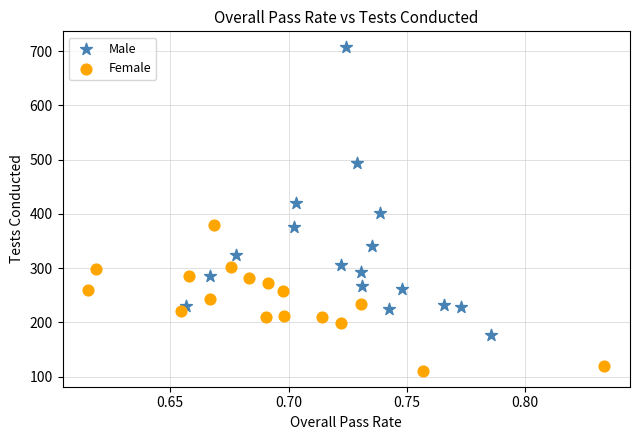

Which series has the largest Y range (max minus min)?

Male